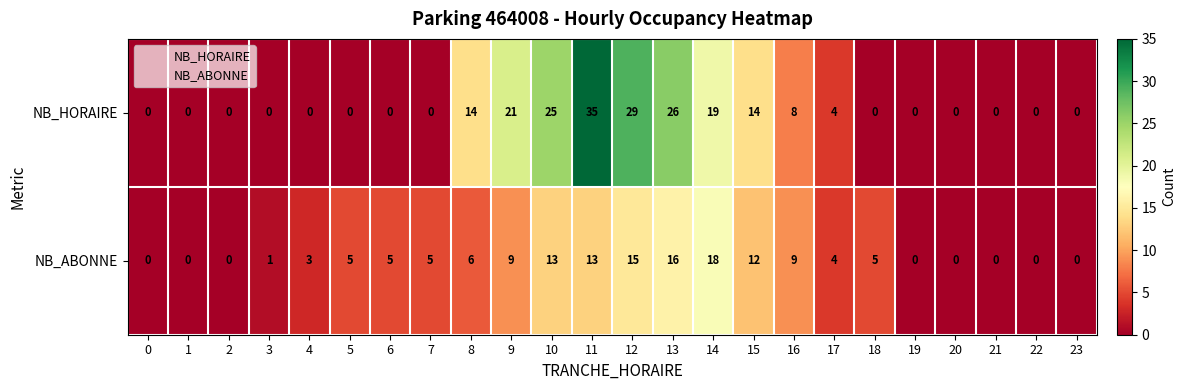

List the series in order of their overall mean, lowest first.

NB_ABONNE, NB_HORAIRE